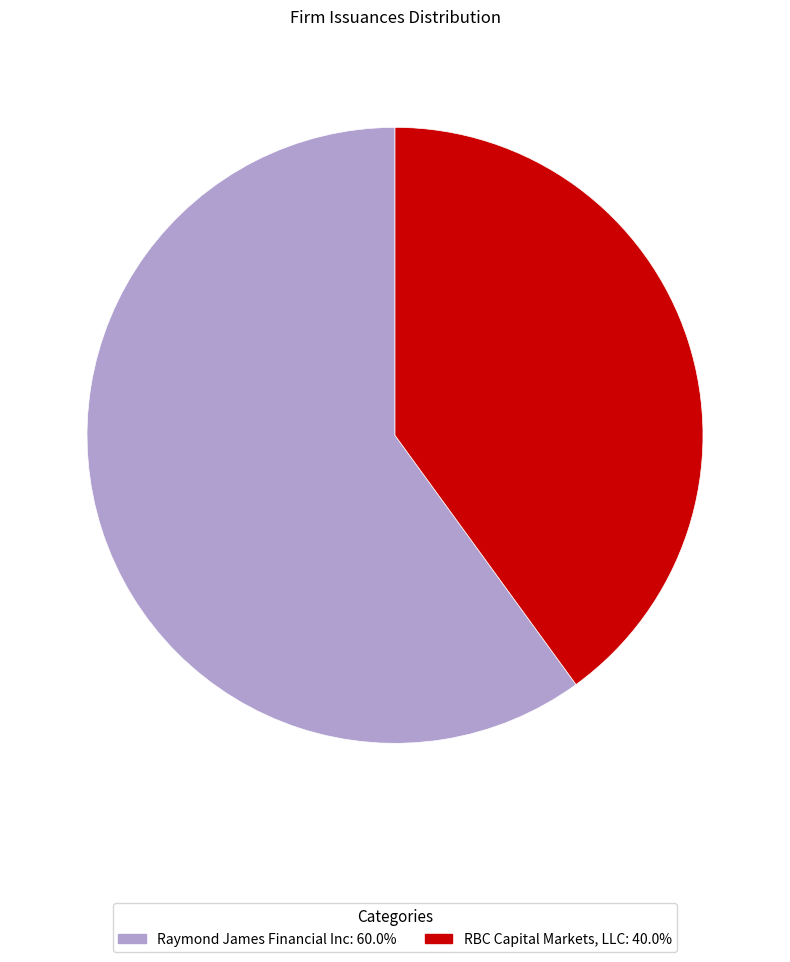

What is the smallest slice in the pie chart?

RBC Capital Markets, LLC